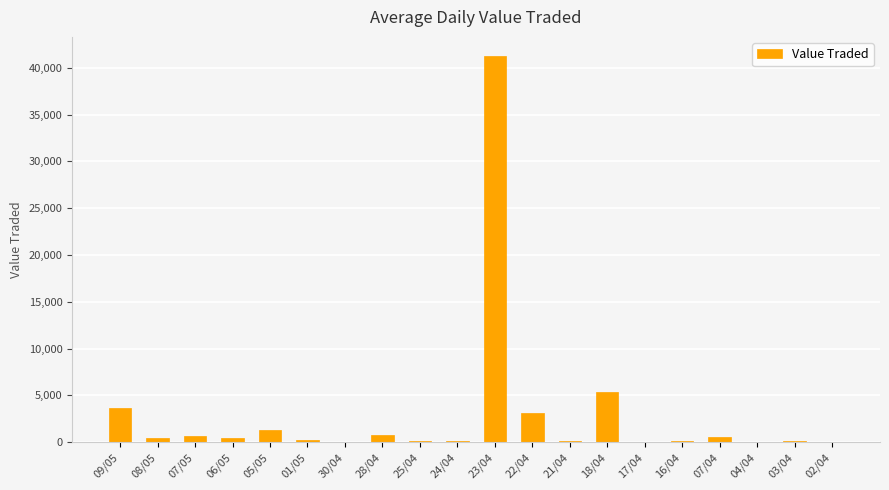

Which label corresponds to the largest value in the chart?

23/04